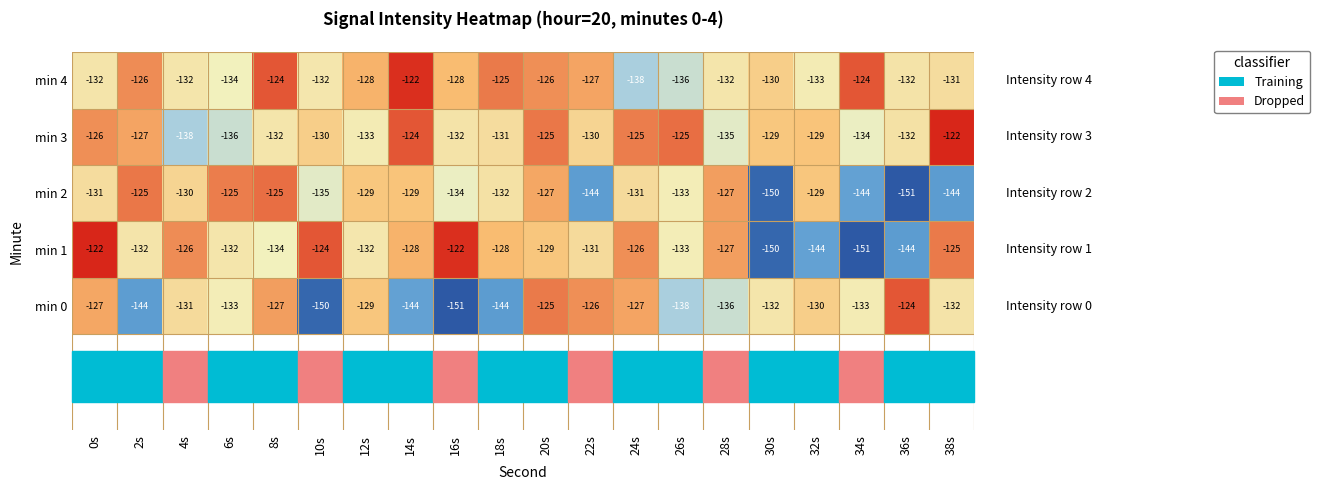

What is the minimum value for min 3?

-138